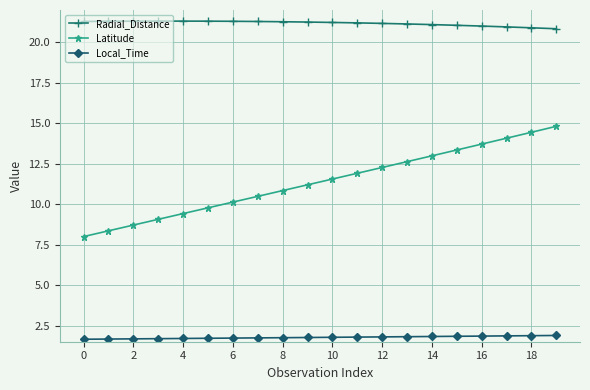

True or false: Latitude and Radial_Distance intersect in this chart.

False